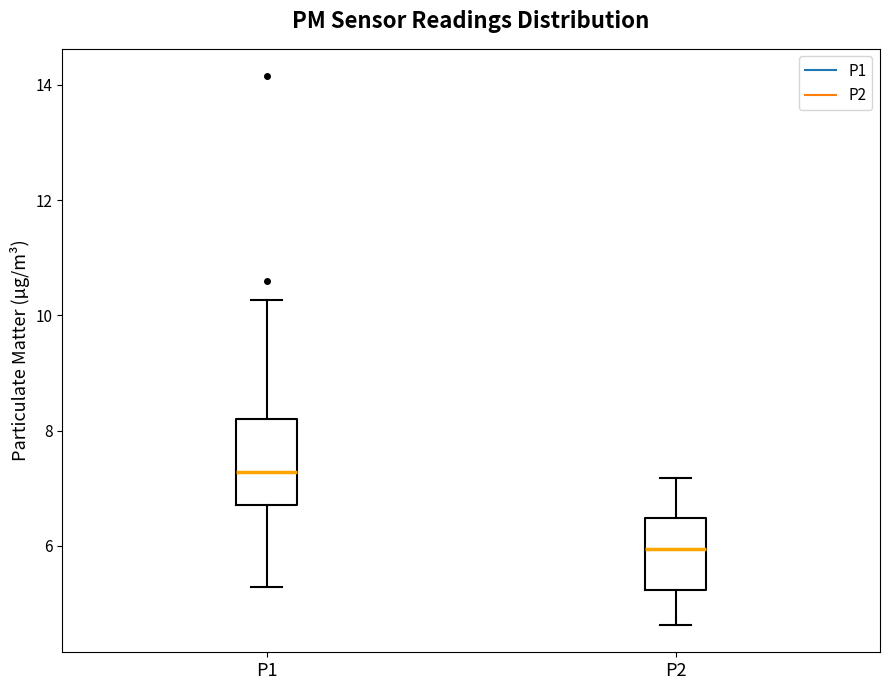

Which box has the highest median line?

P1